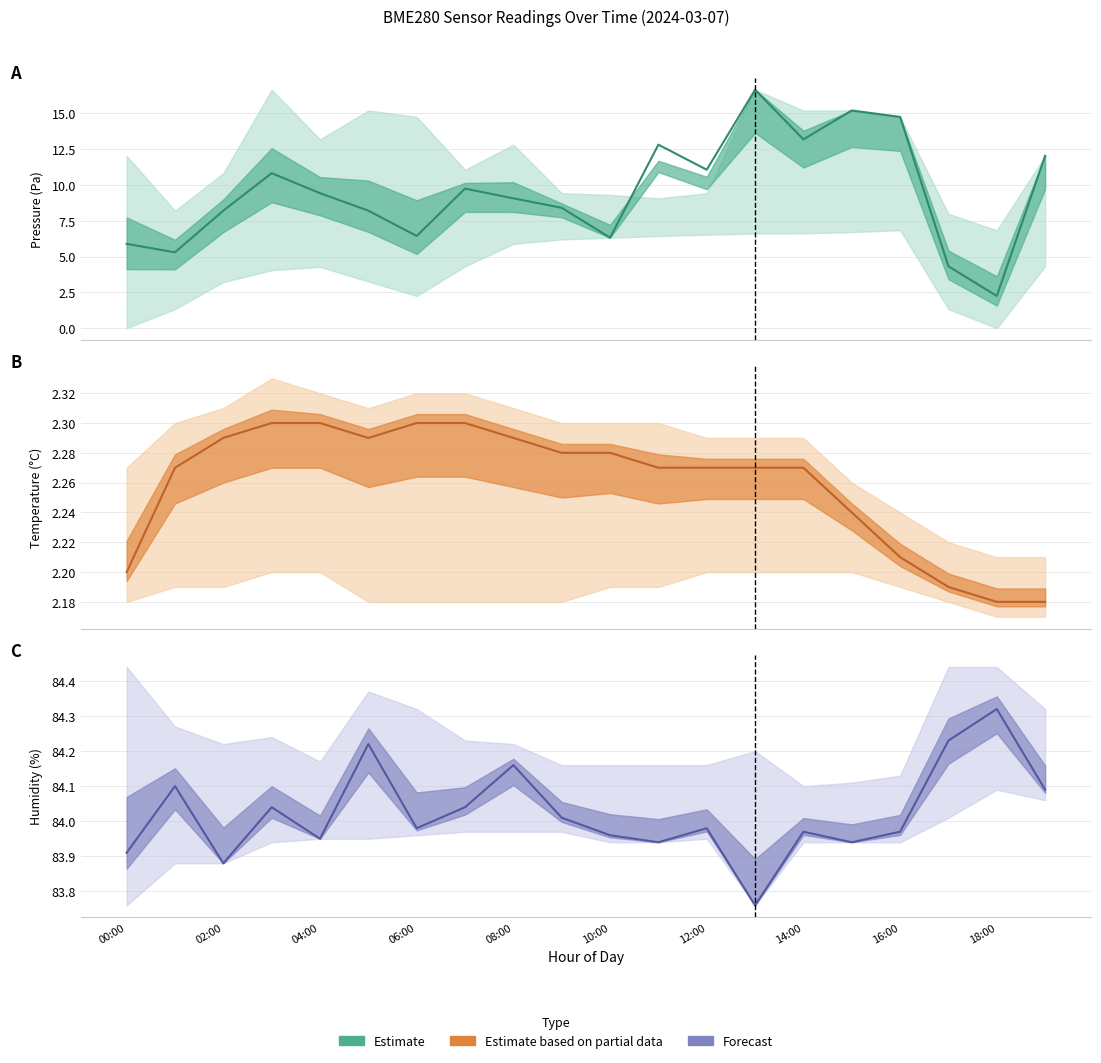

What is the spread (max minus min) of values at 13?

81.5